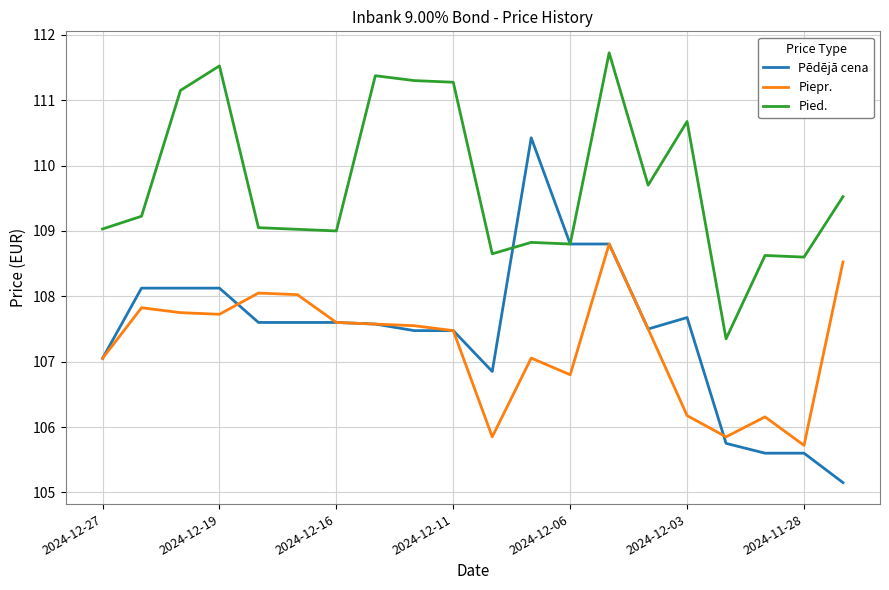

In Piepr., how many points are lower than both neighbors (excluding endpoints)?

5